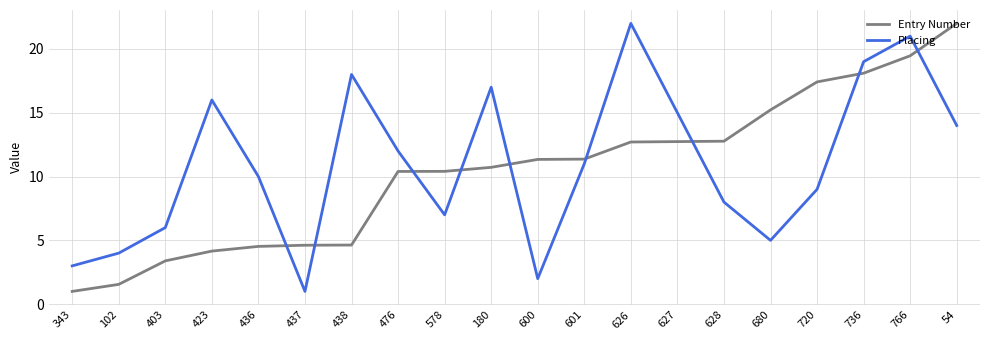

Is it true that Placing equals 5.0 at 680?

True